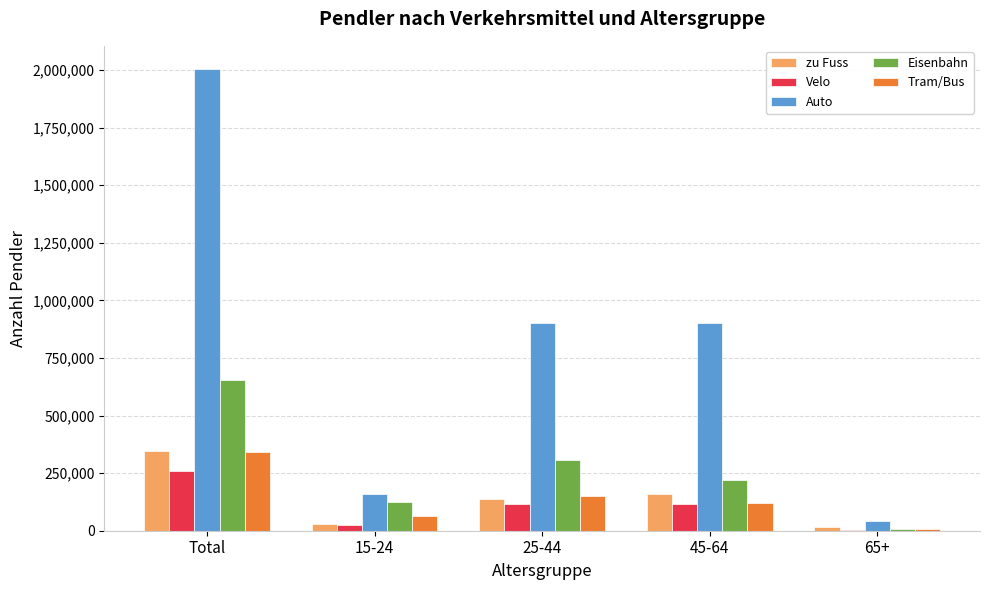

Is the value of Velo at 25-44 greater than the value of Eisenbahn at Total?

No